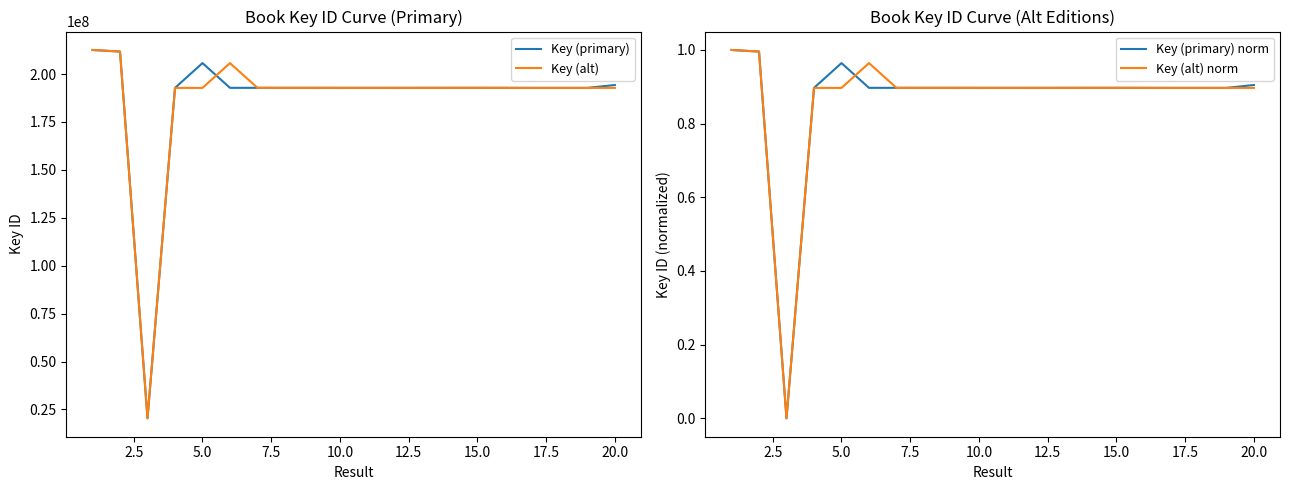

What is the lowest value of the Key (alt) series?

20379506